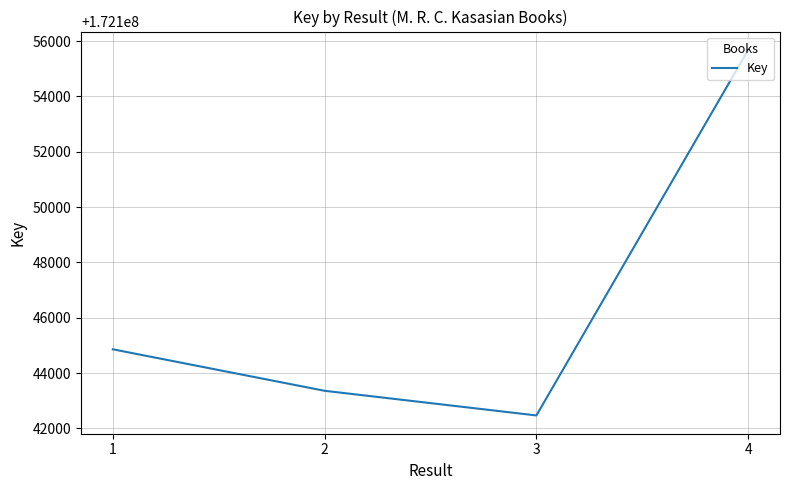

True or false: there are more than 1 points higher than both neighbors.

False